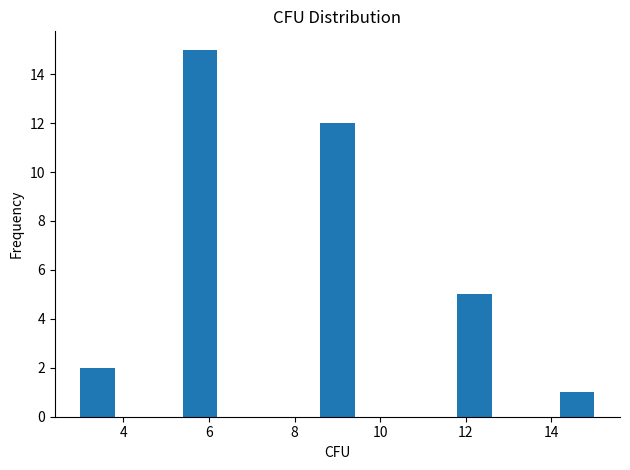

What is the height of the bar covering 14.2 to 15.0 on the x-axis? The values are not printed on the chart, so give them approximately, as read against the axis.

1